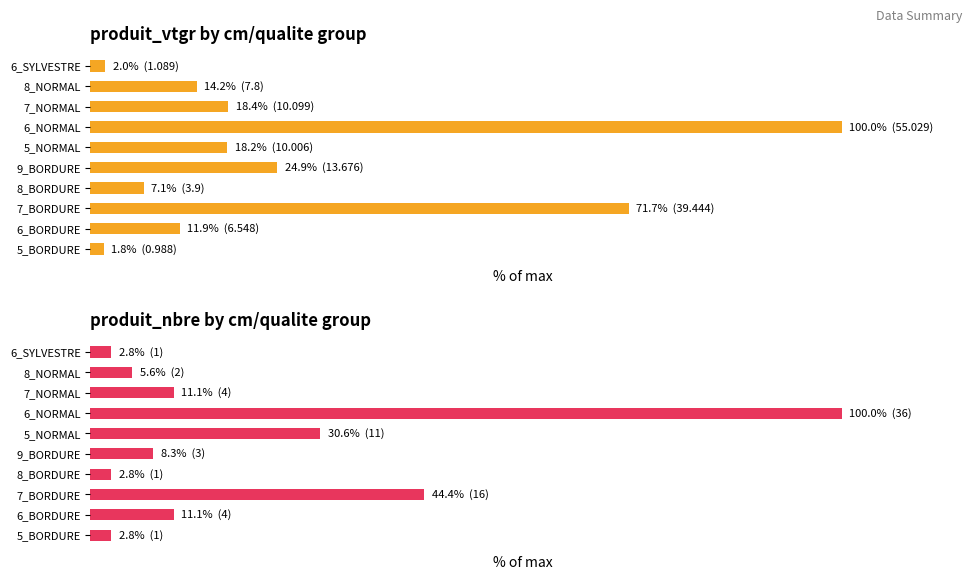

What is the total value across all series at 7_BORDURE?

116.1